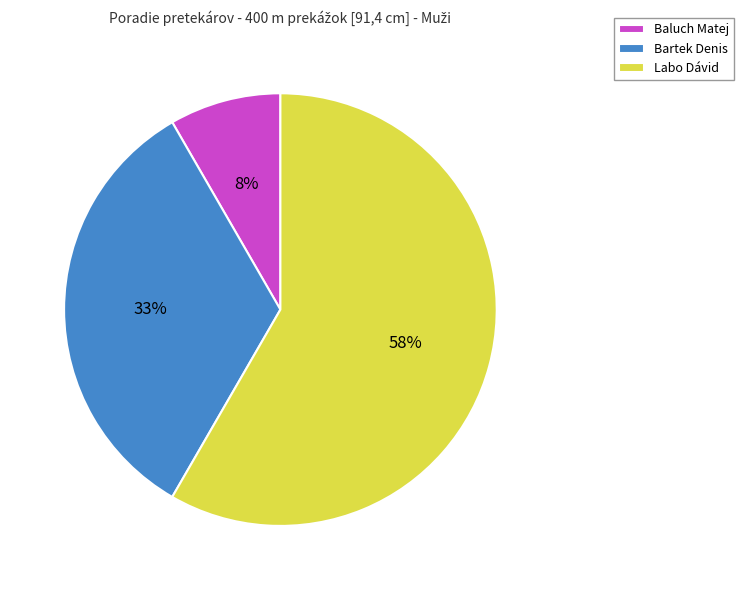

What is the ratio of the value at Bartek Denis to the value at Labo Dávid?

0.6